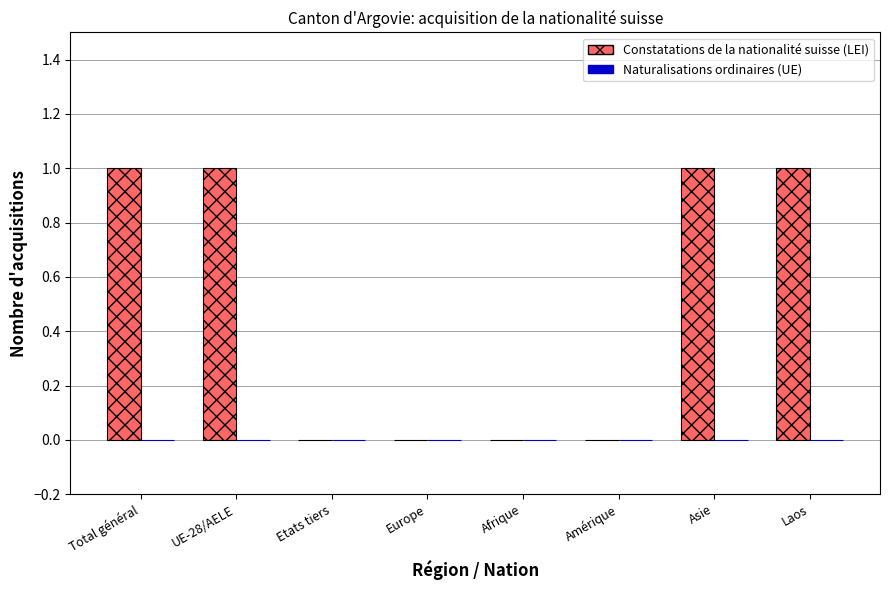

What is the change in value from Amérique to Asie?

+1